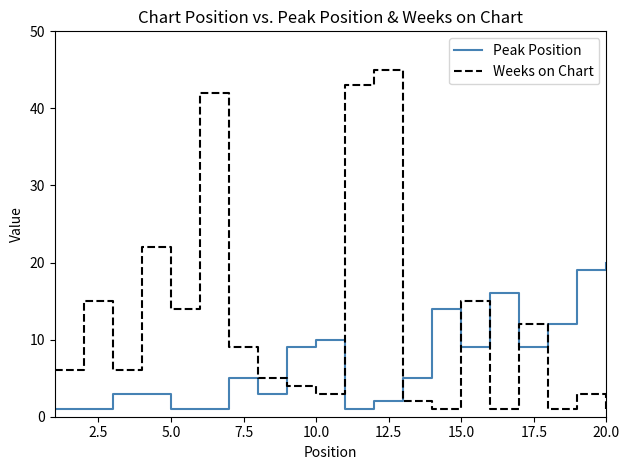

List the series in order of their overall mean, lowest first.

Peak Position, Weeks on Chart